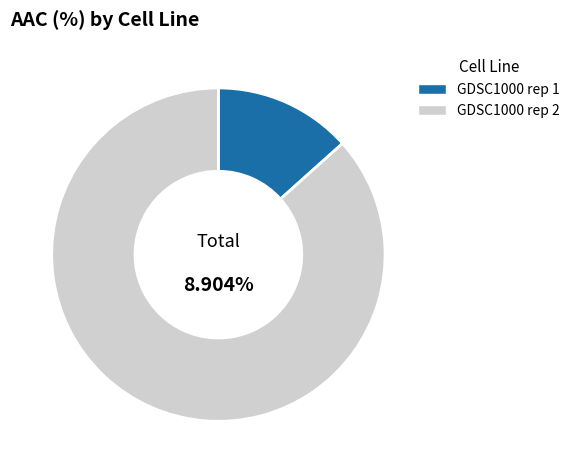

What is the ratio of the value at GDSC1000 rep 2 to the value at GDSC1000 rep 1?

6.5